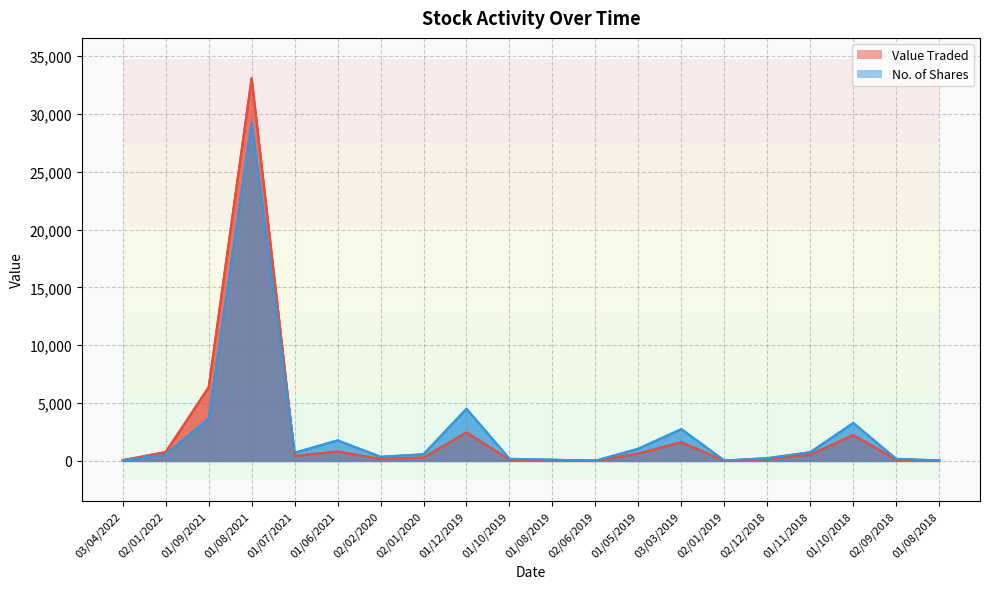

At how many categories does at least one series exceed 17745?

1